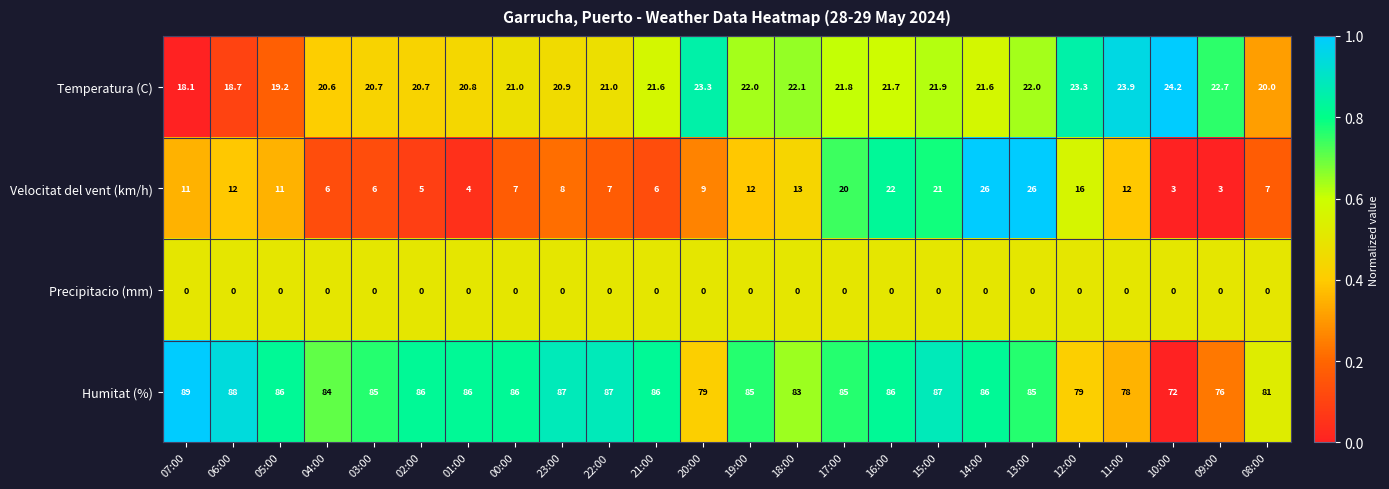

The value of Humitat (%) at 17:00 is 85.0. True or false?

True